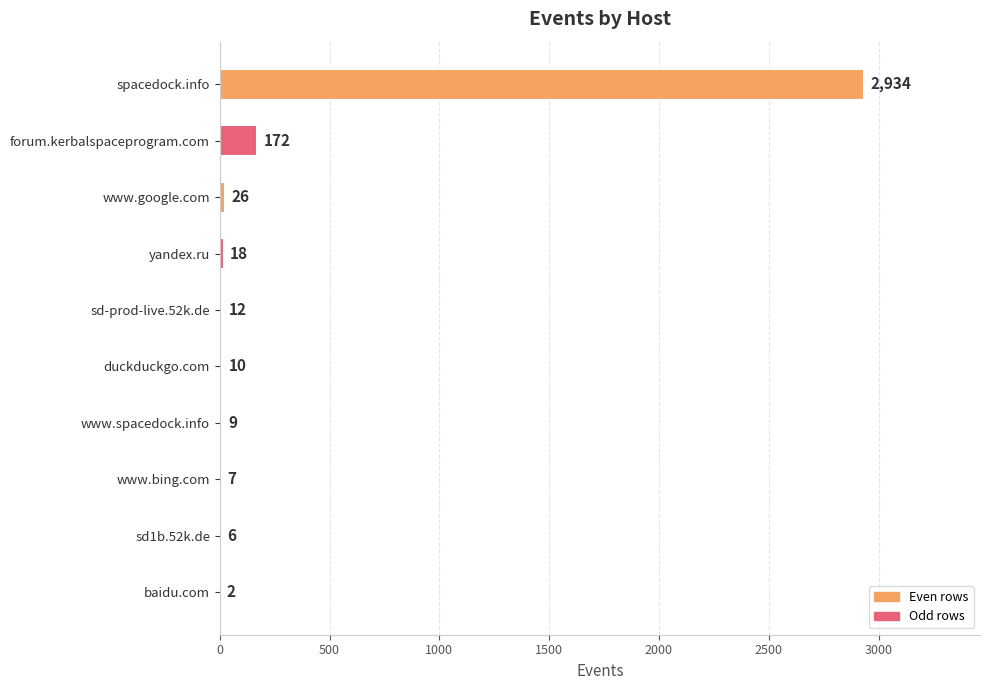

Is it true that the value at sd1b.52k.de is 6?

True